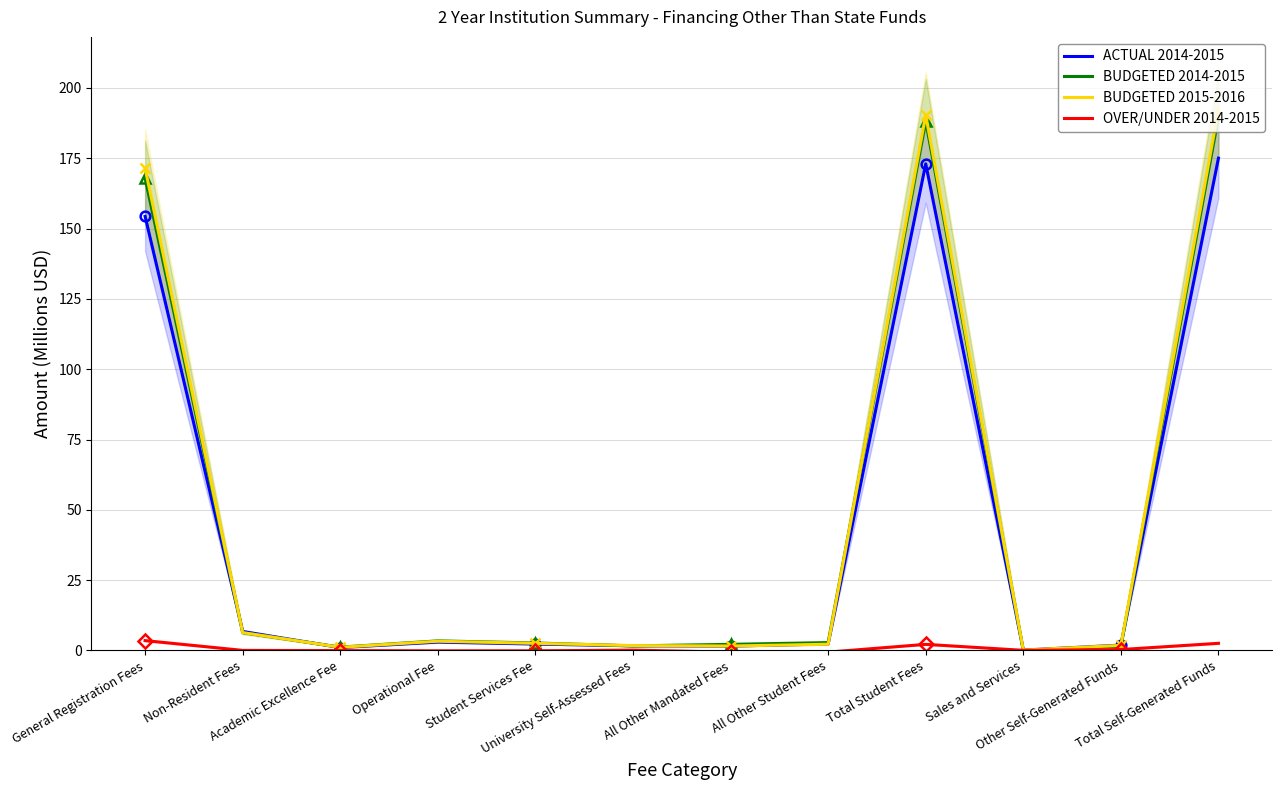

Between All Other Mandated Fees and Student Services Fee, which is larger?

Student Services Fee